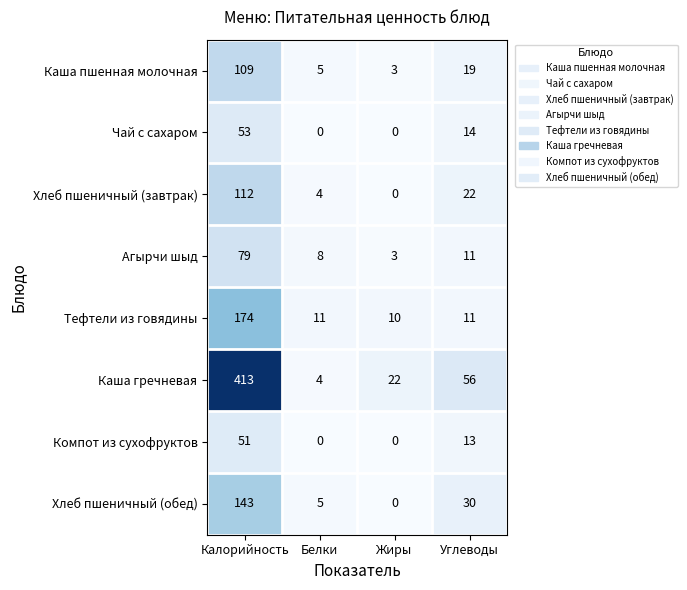

Which series has the largest range (max minus min)?

Каша гречневая